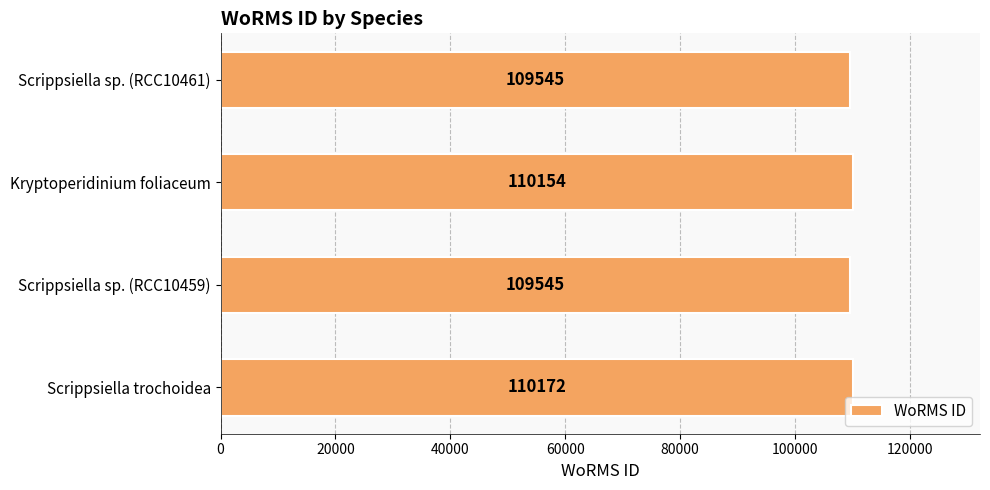

What is the sum of all values?

439416